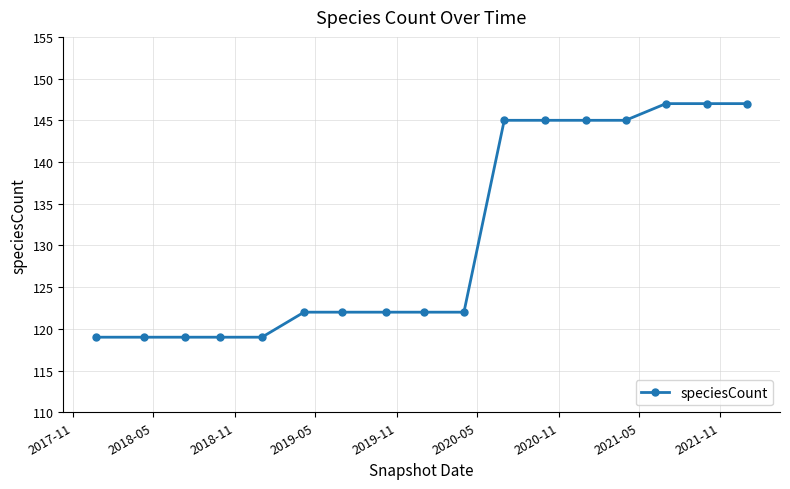

How many categories are shown in the chart?

17